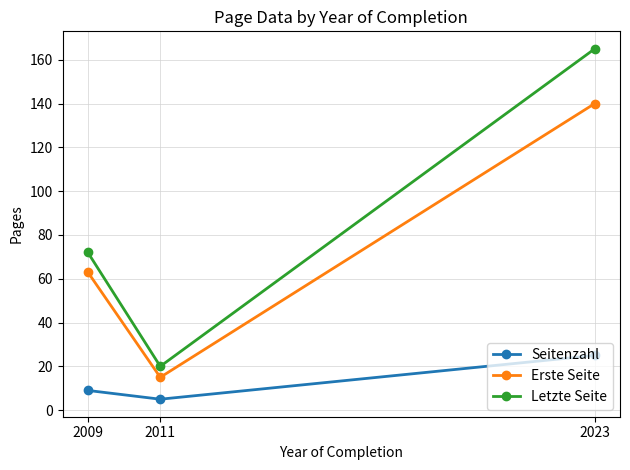

What is the minimum value for Seitenzahl?

5